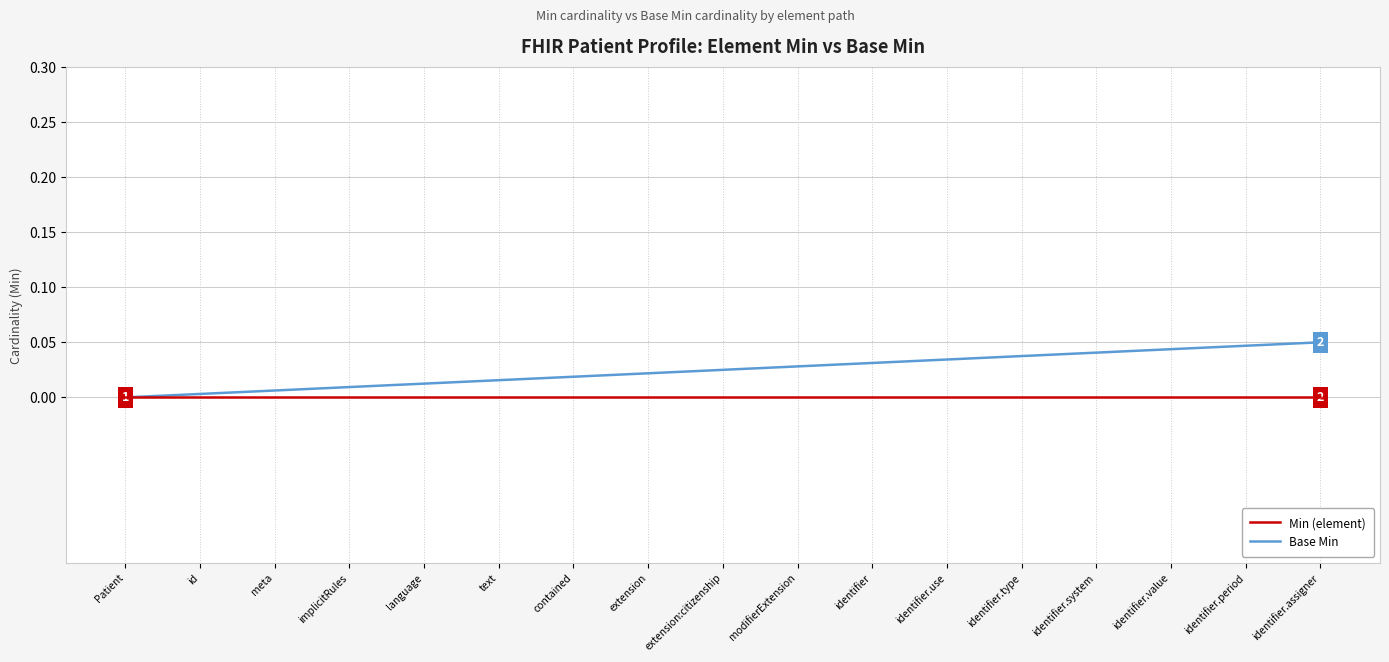

List the series in order of their peak value, highest first.

Base Min, Min (element)